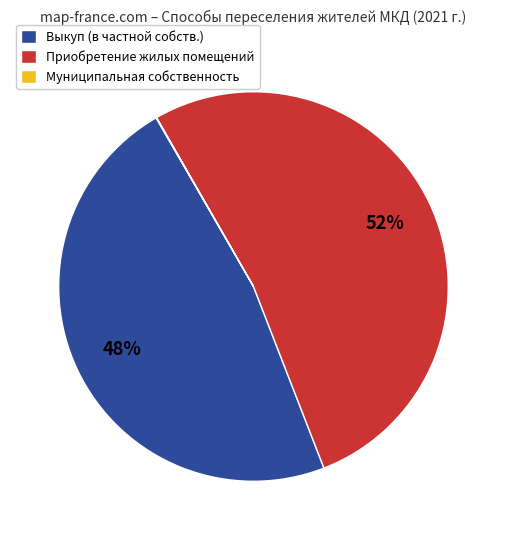

Combined, do Выкуп (в частной собств.) and Приобретение жилых помещений account for over 50%?

Yes